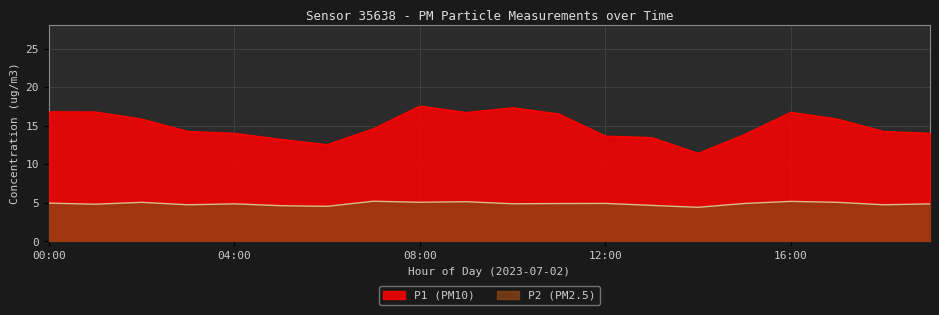

What position from the left is 03:00?

4